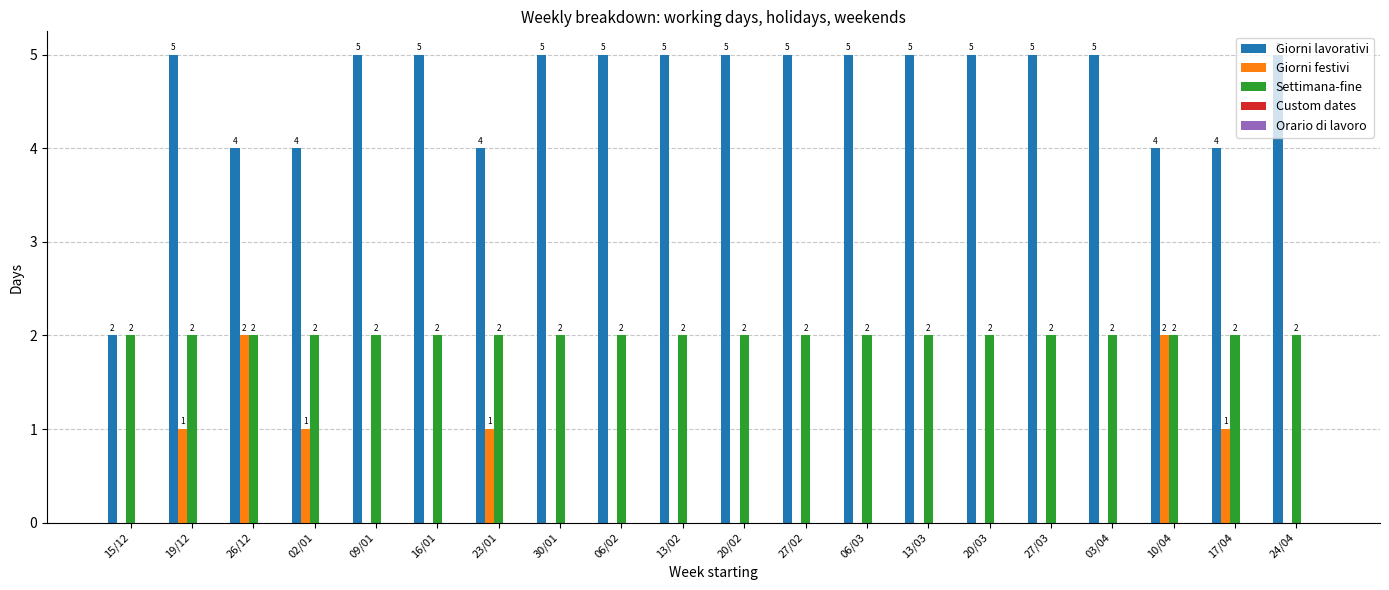

What is the sum of all Giorni festivi values?

8